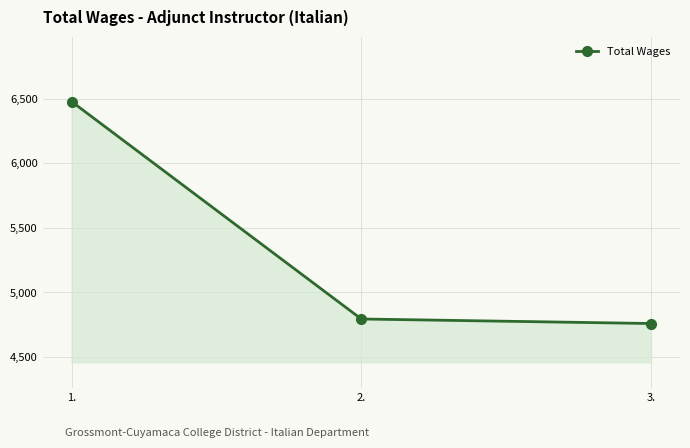

The value at 3. is 4760. True or false?

True